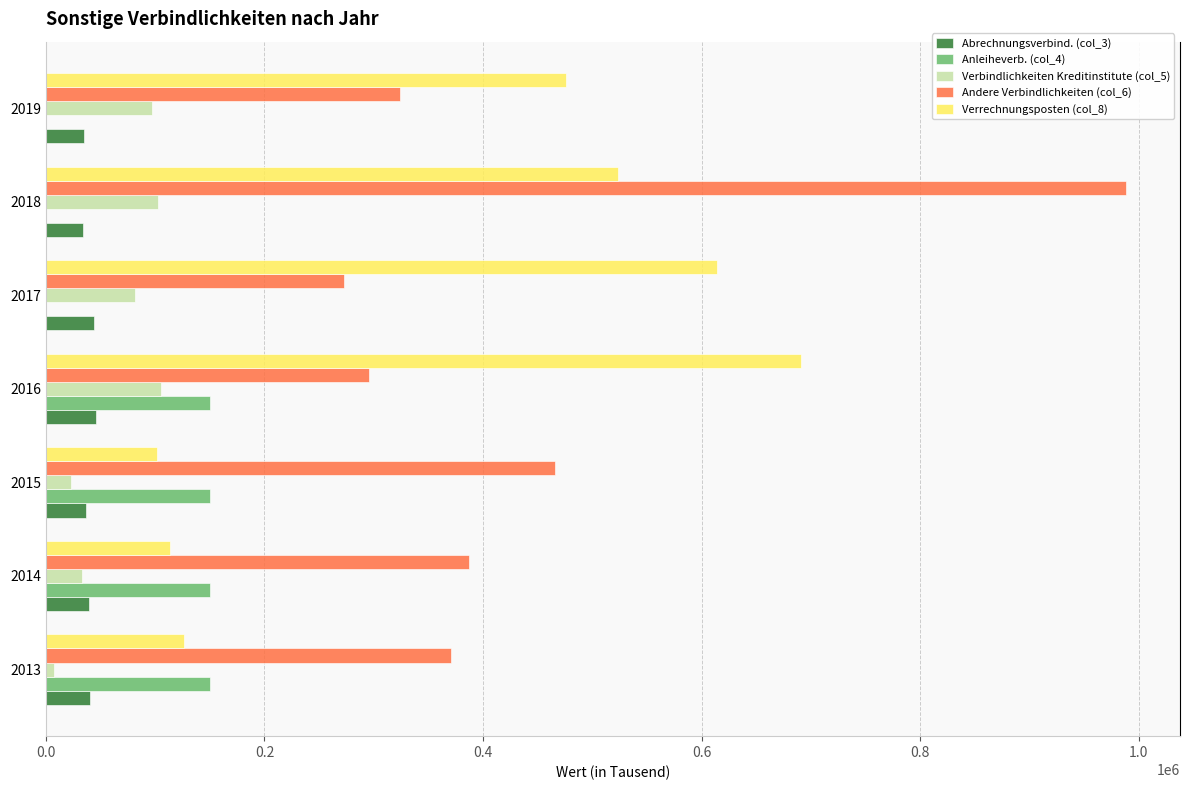

Which series has the largest total across all categories?

Andere Verbindlichkeiten (col_6)